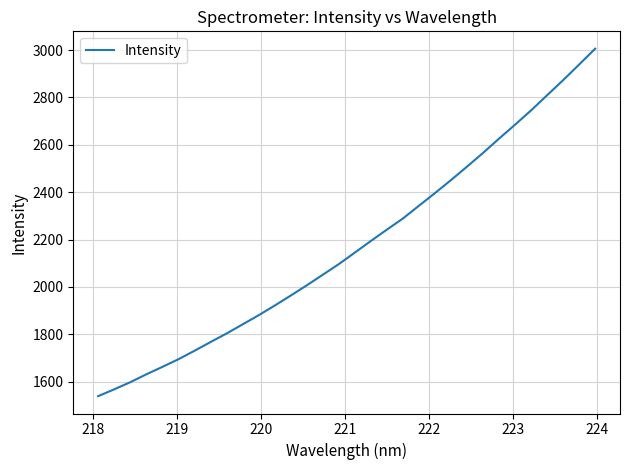

What is the greatest value displayed?

3006.0